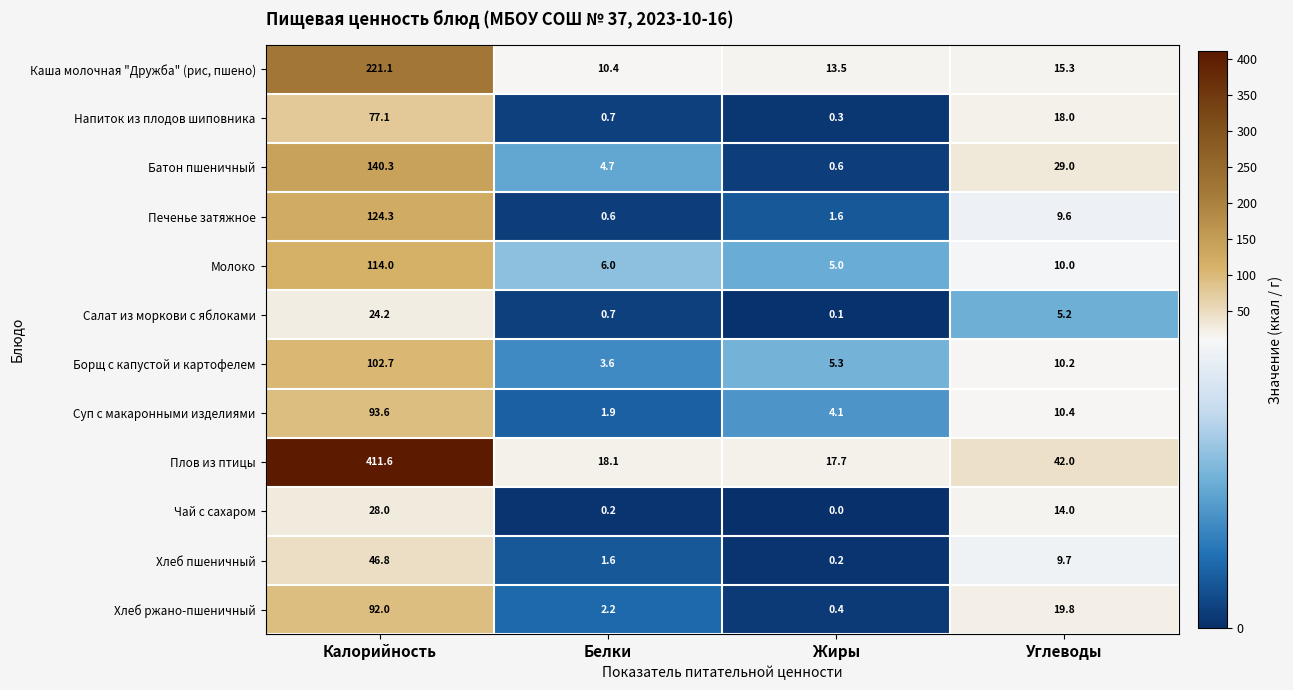

Which series has the largest total across all categories?

Плов из птицы